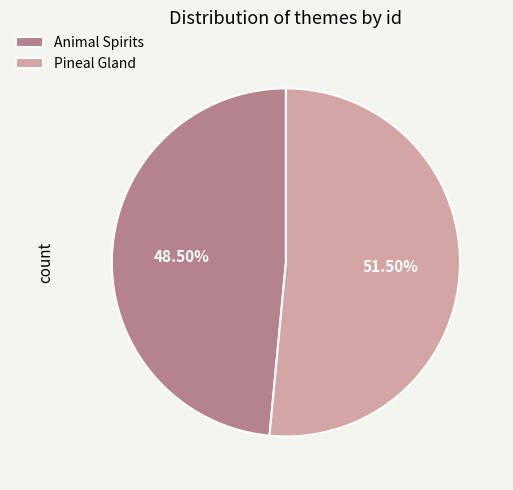

Combined, do Pineal Gland and Animal Spirits account for over 50%?

Yes